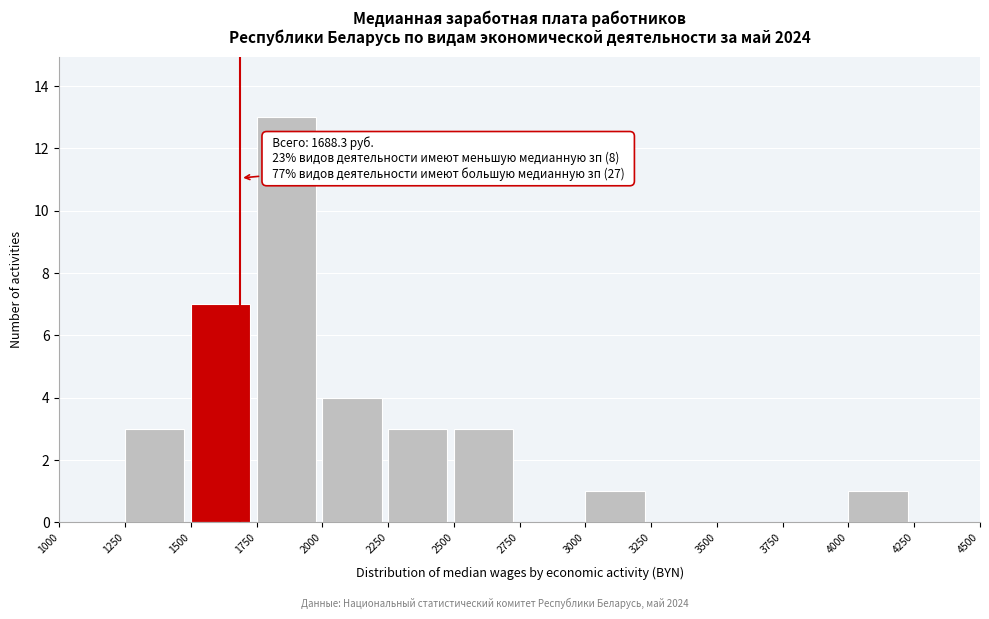

Which range on the x-axis has the tallest bar?

1750 to 2000